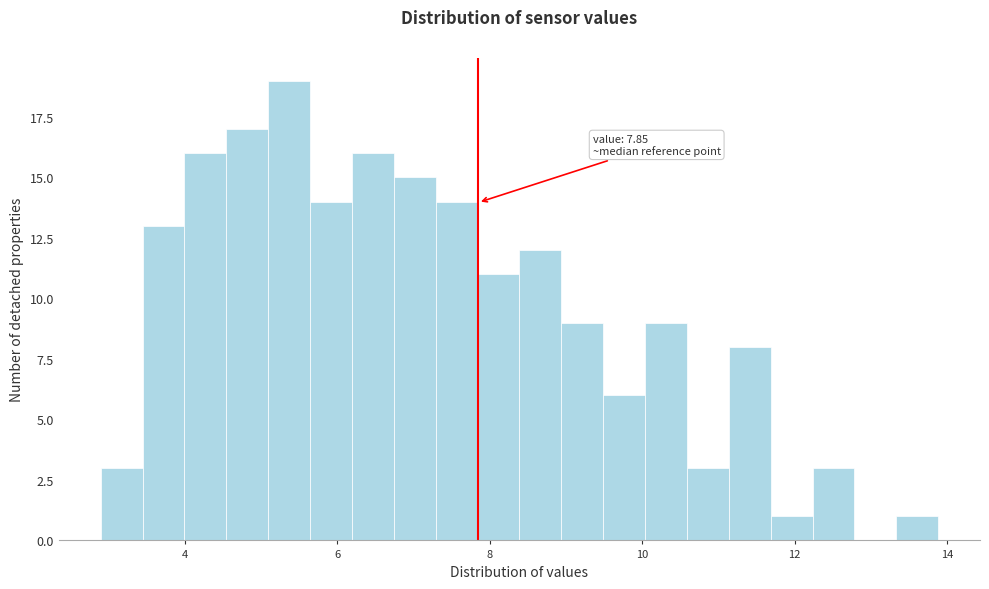

Around what value on the x-axis is the tallest bar? Give the approximate position of its centre, as read against the axis.

5.4